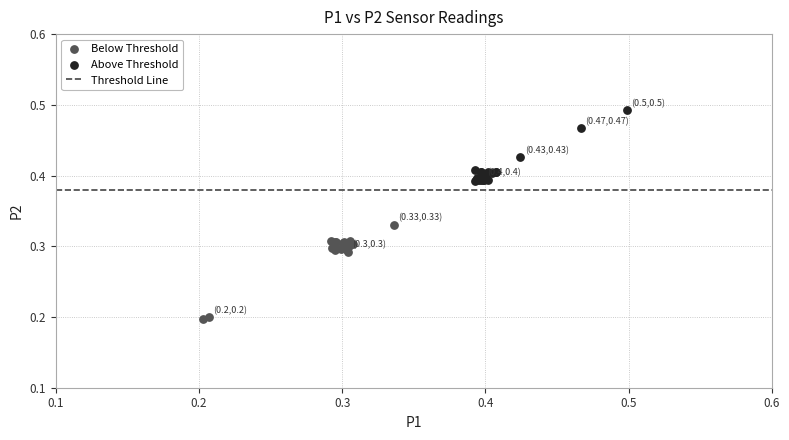

Which series reaches the maximum Y coordinate?

Above Threshold